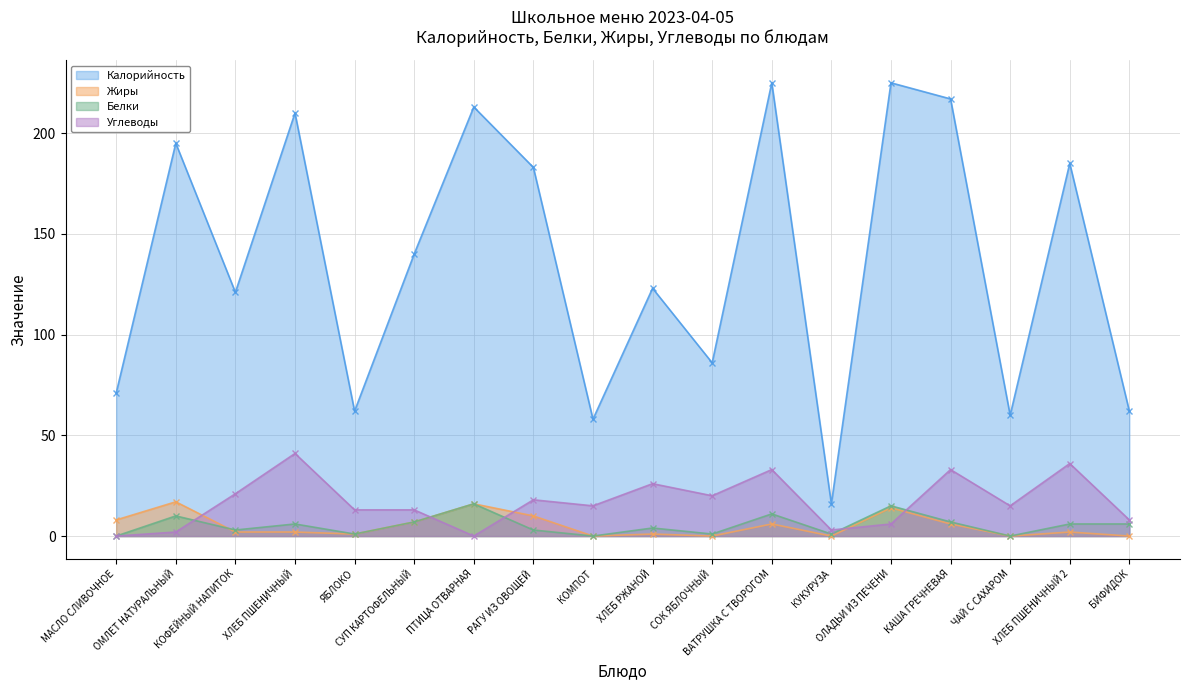

At which label does Жиры first exceed 2?

МАСЛО СЛИВОЧНОЕ